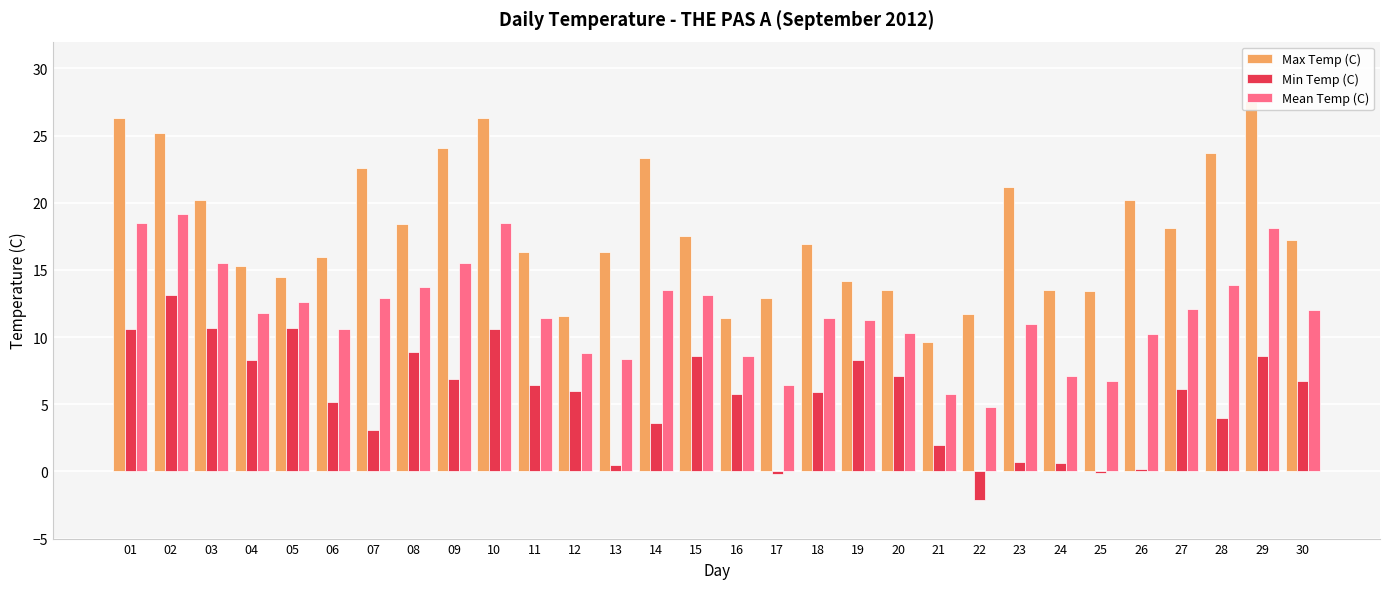

What is the lowest value of the Max Temp (C) series?

9.6